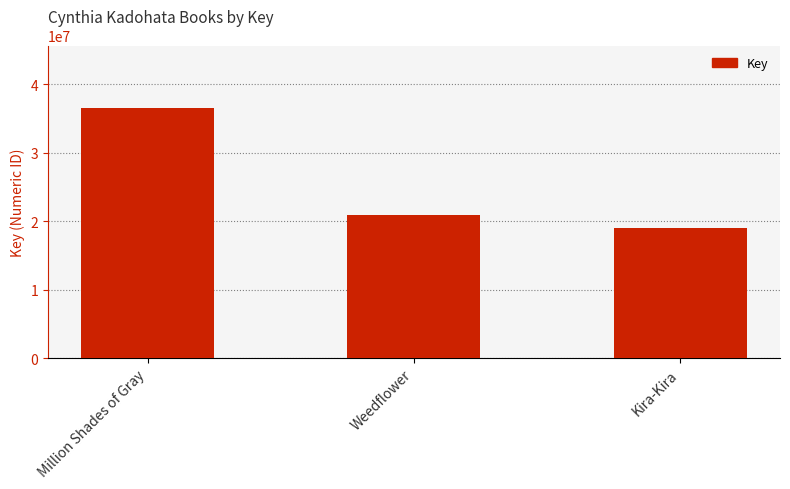

What is the ratio of the value at Weedflower to the value at Million Shades of Gray?

0.6